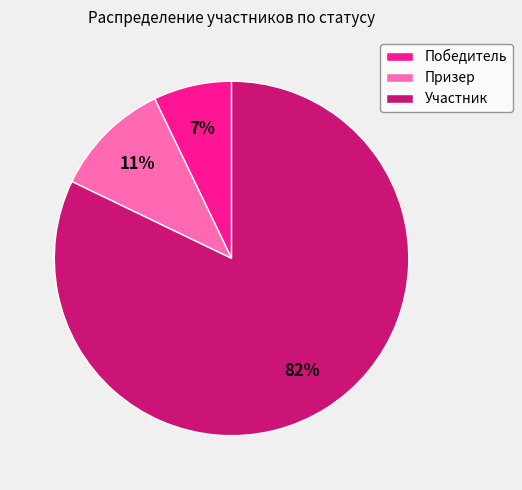

To the nearest percent, what is the average slice percentage?

33%